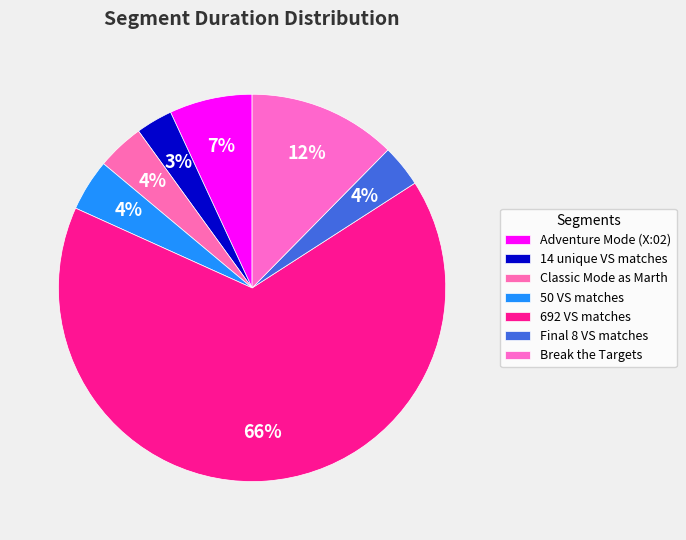

How many slices are in this pie chart?

7